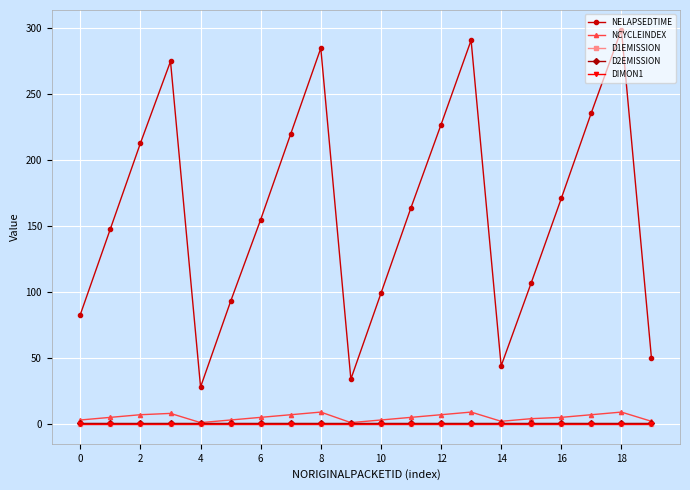

Which series has the widest spread of values?

NELAPSEDTIME